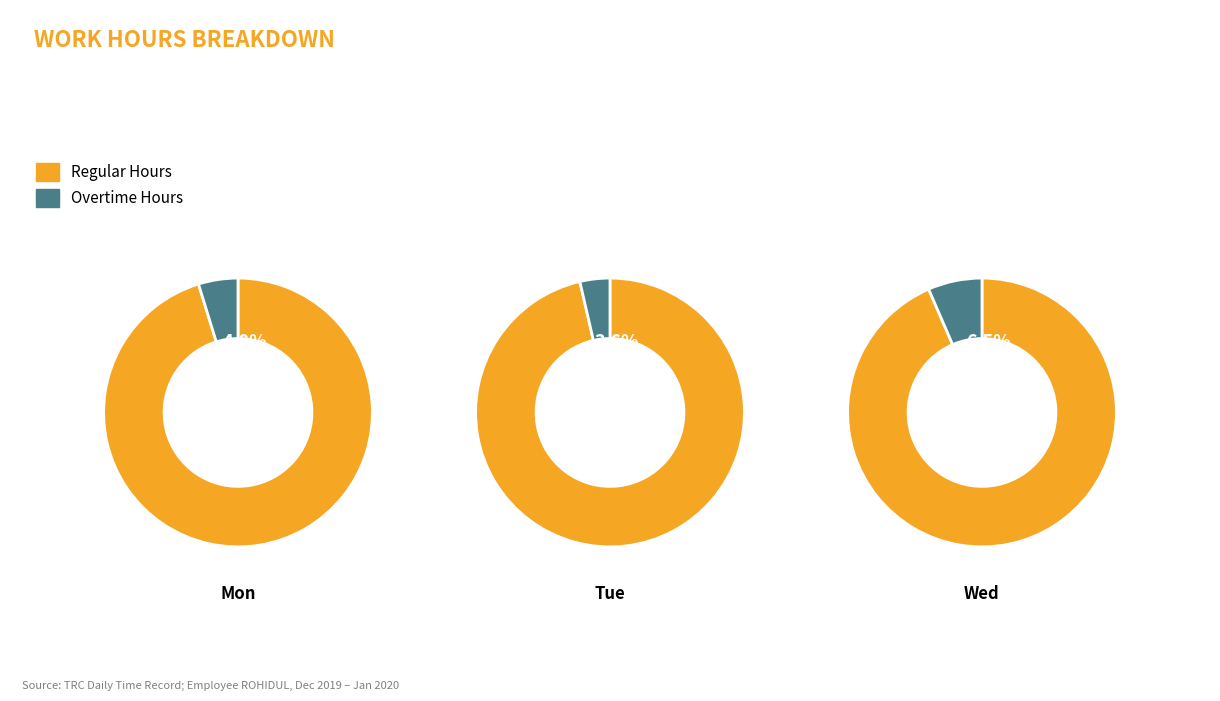

True or false: Mon accounts for 21% of the total.

False